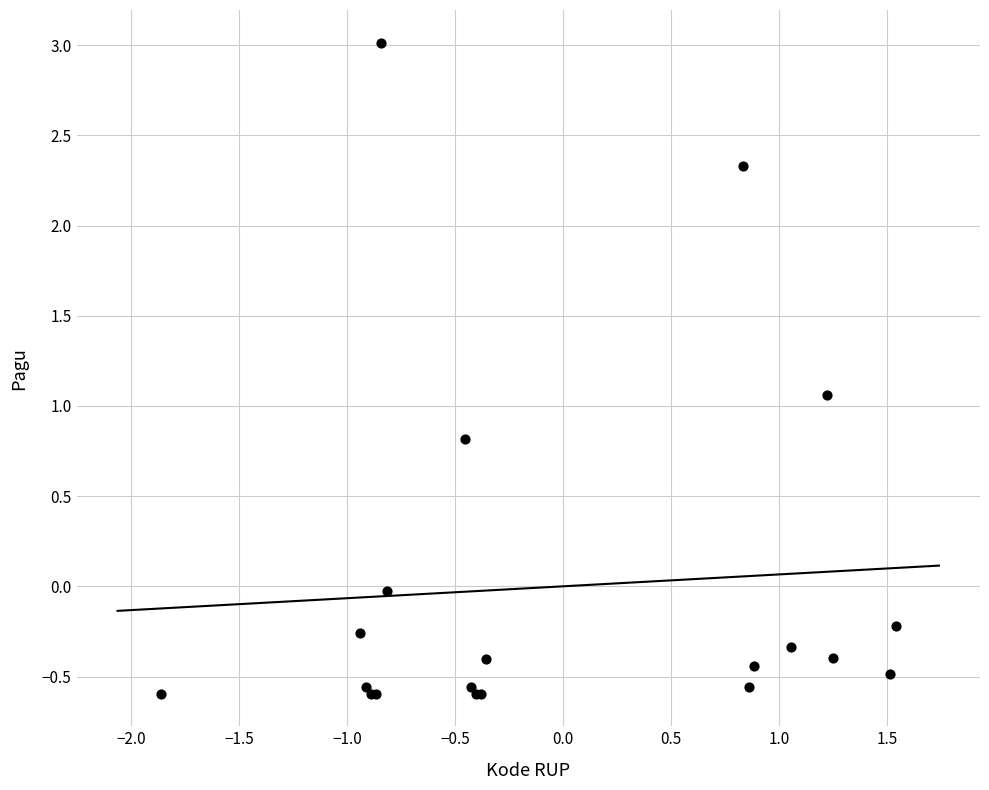

What Y value in the scatter plot is closest to 1?

1.1